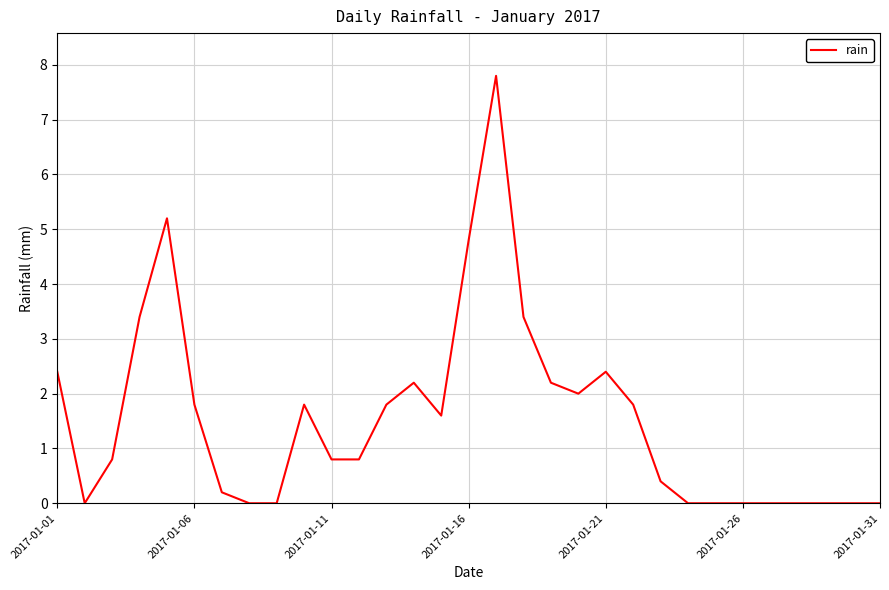

What is the difference between the maximum and minimum values?

7.8